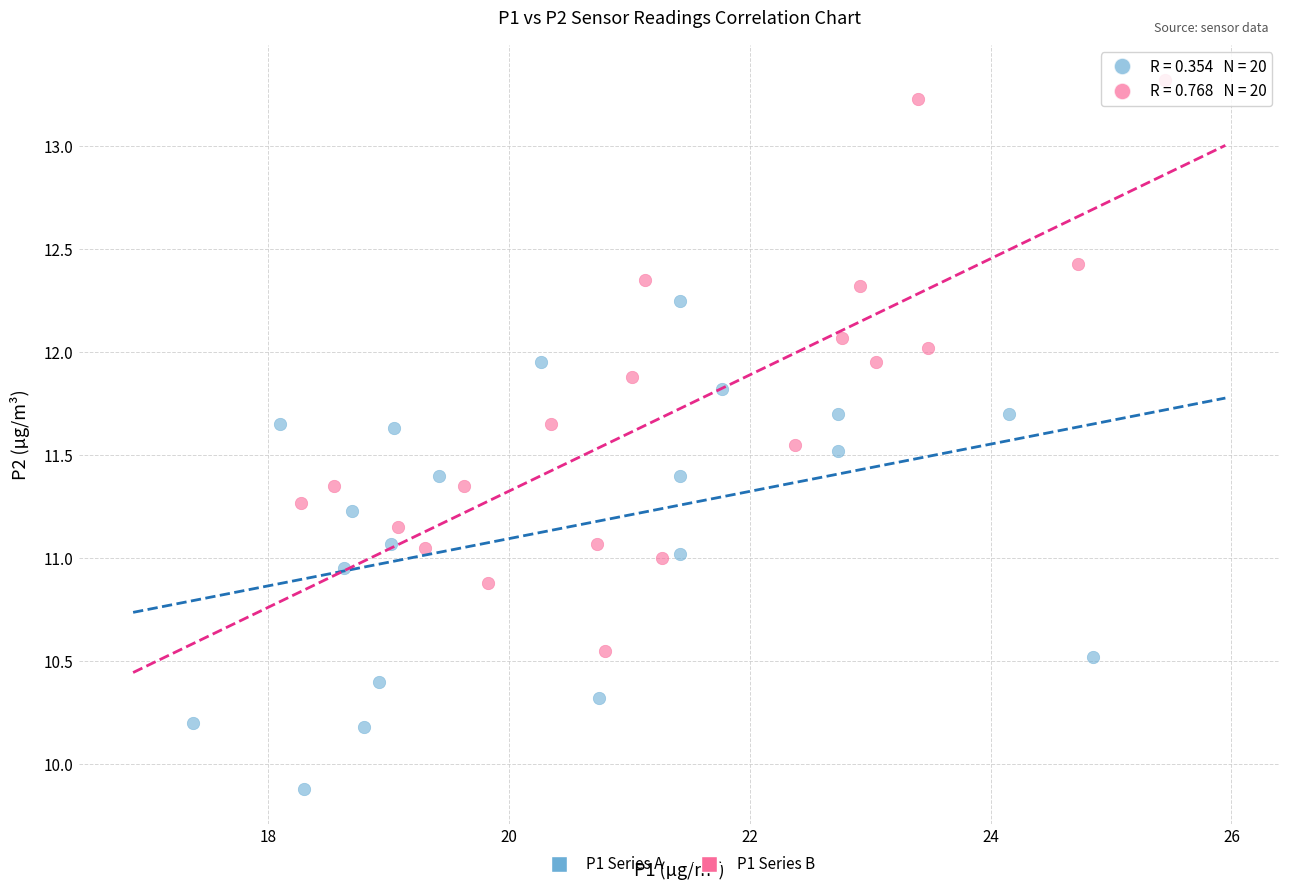

Which series has the widest spread of Y values?

P1 Series B